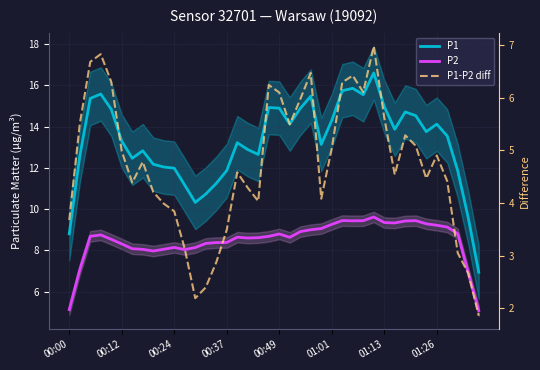

Is it true that P1 equals 10.7 at 13?

True